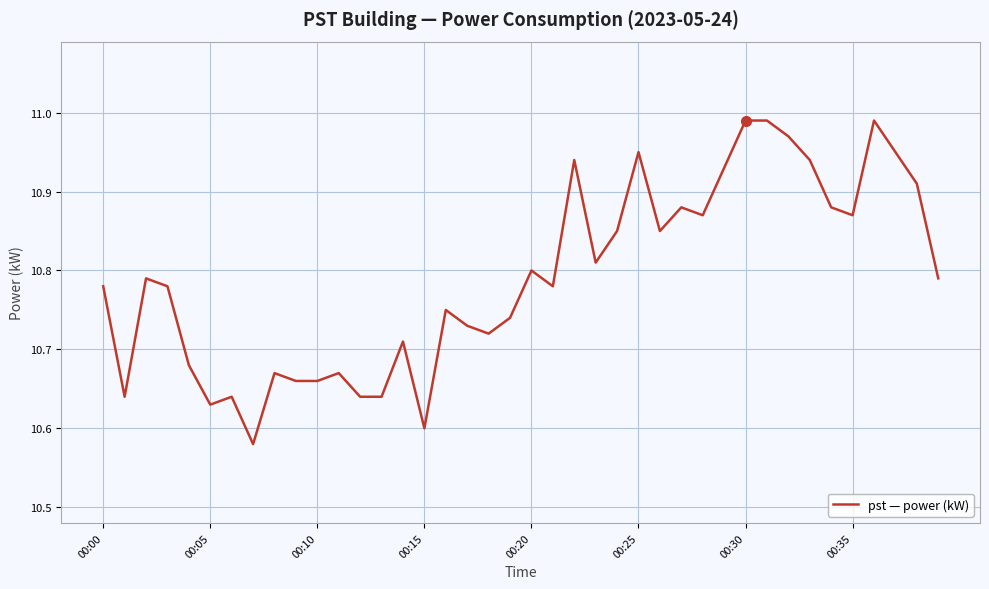

What is the difference between the maximum and minimum values?

0.4